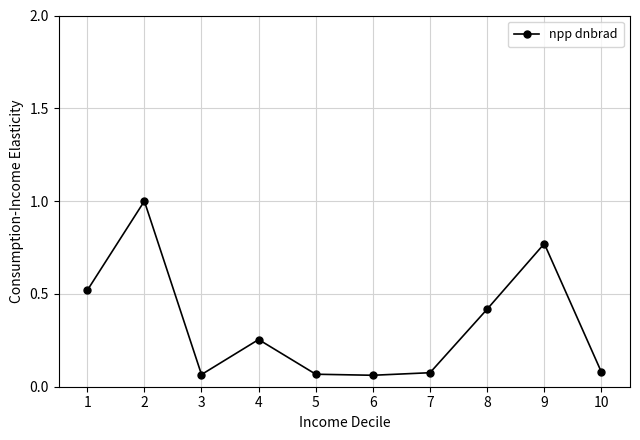

Between 4 and 10, which is larger?

4